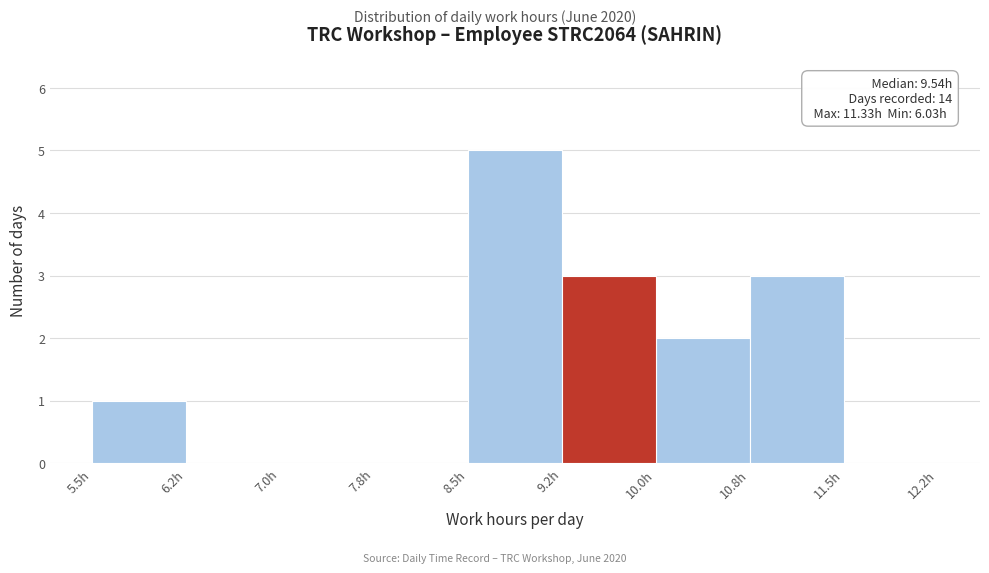

Which range on the x-axis has the tallest bar?

8.50 to 9.25